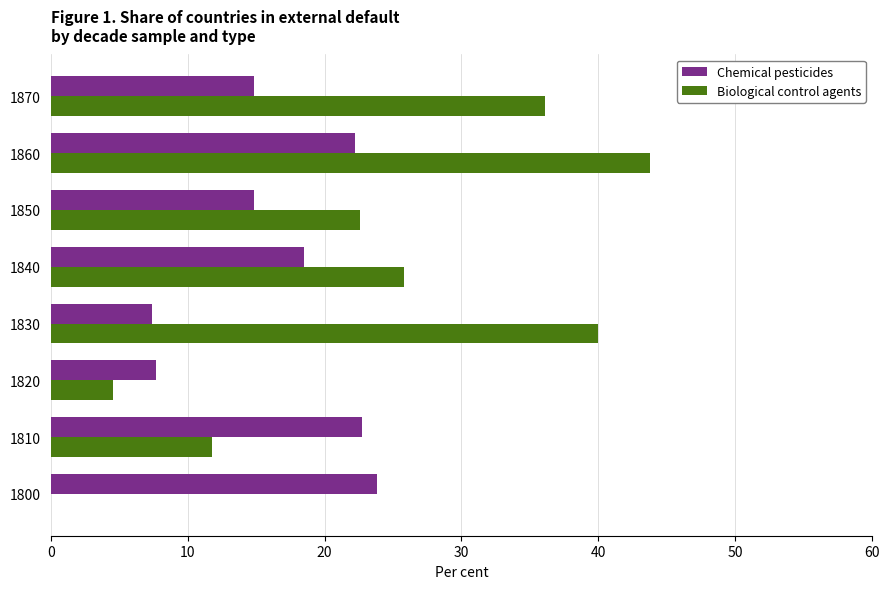

How many categories are shown in the chart?

8